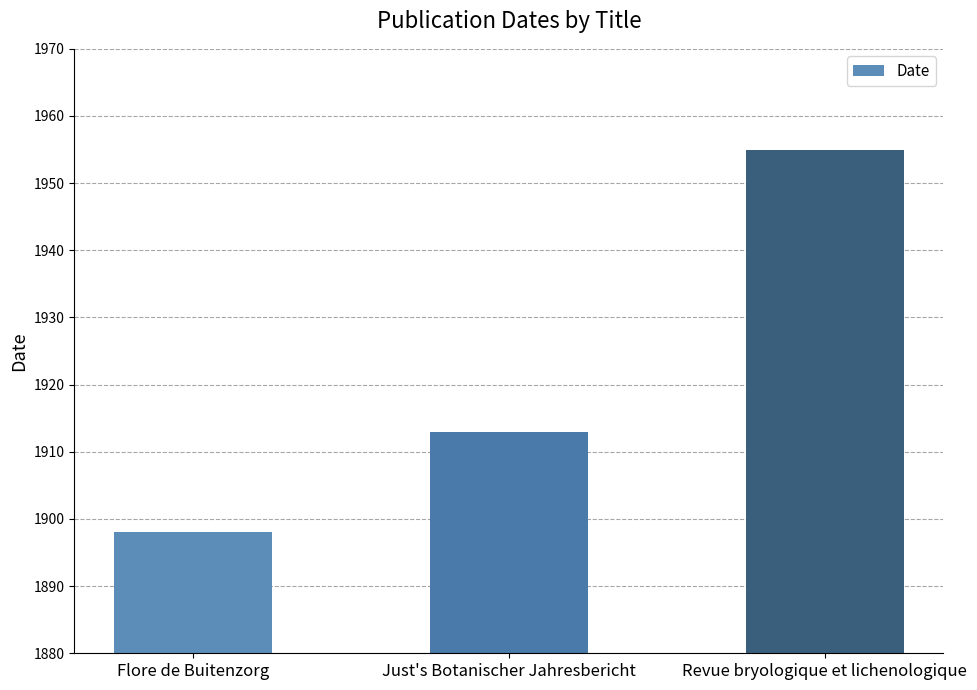

Reading left to right, transcribe all the data shown in this chart.

Flore de Buitenzorg=1898	Just's Botanischer Jahresbericht=1913	Revue bryologique et lichenologique=1955